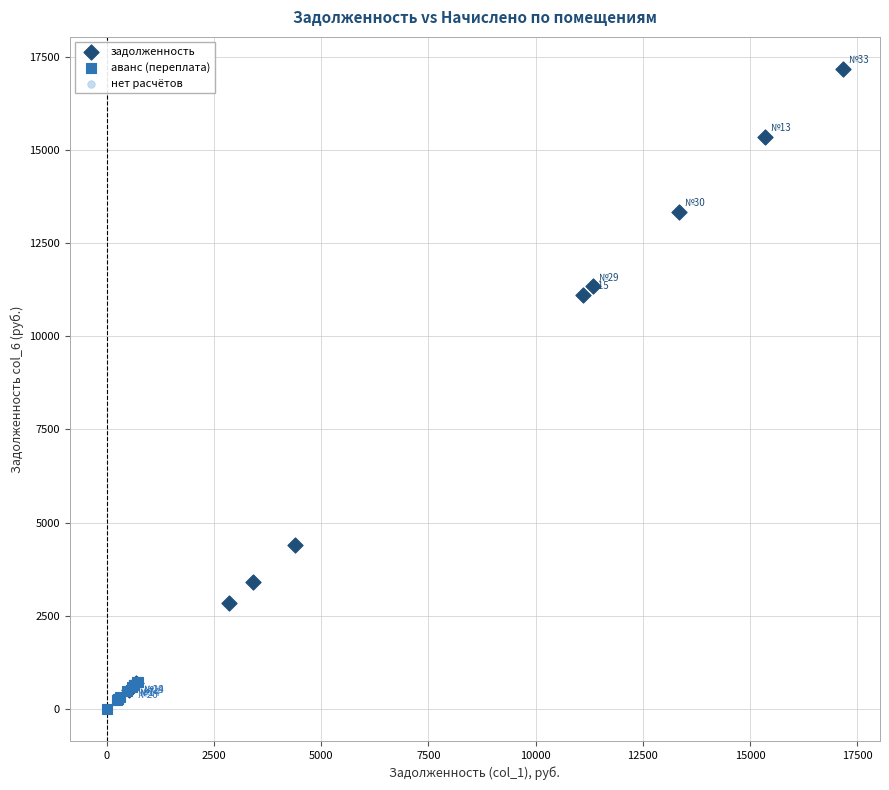

What are all the series names shown in the legend?

задолженность, аванс (переплата), нет расчётов